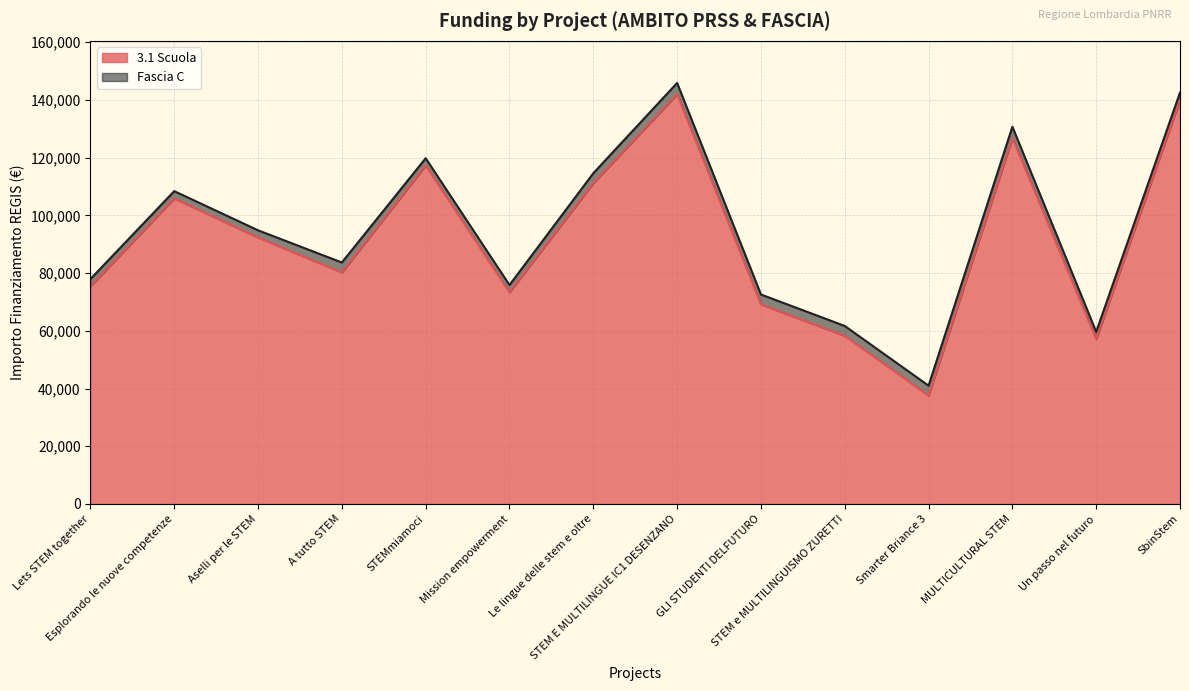

Rank the categories by value from highest to lowest.

STEM E MULTILINGUE IC1 DESENZANO, SbinStem, MULTICULTURAL STEM, STEMmiamoci, Le lingue delle stem e oltre, Esplorando le nuove competenze, Aselli per le STEM, A tutto STEM, Lets STEM together, Mission empowerment, GLI STUDENTI DELFUTURO, STEM e MULTILINGUISMO ZURETTI, Un passo nel futuro, Smarter Briance 3